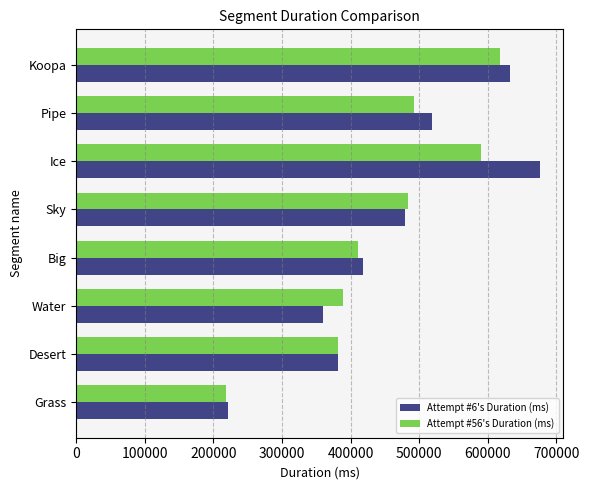

At which label is Attempt #6's Duration (ms) closest to 449116?

Sky